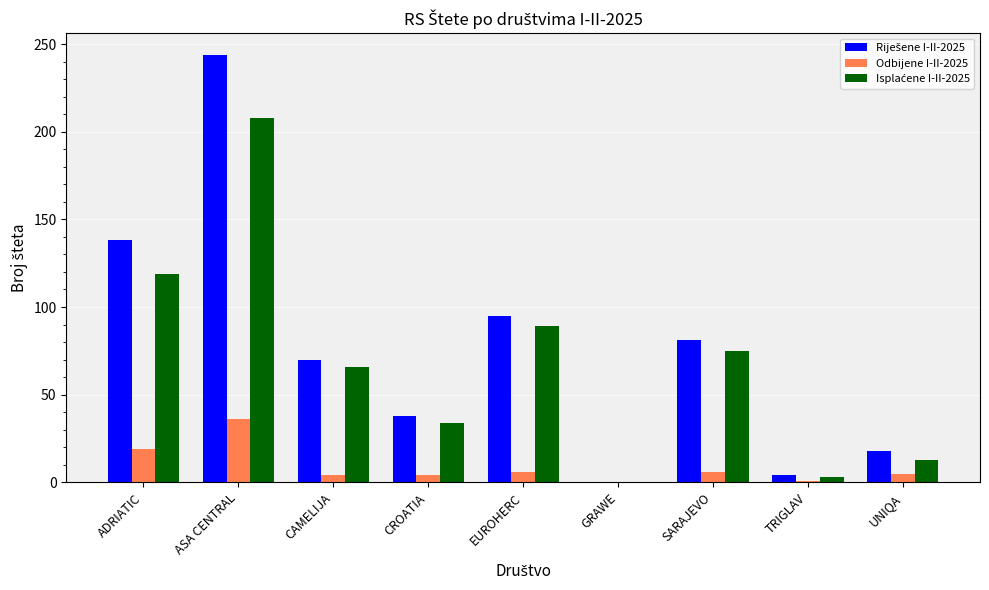

What is the average value of the Odbijene I-II-2025 series?

9